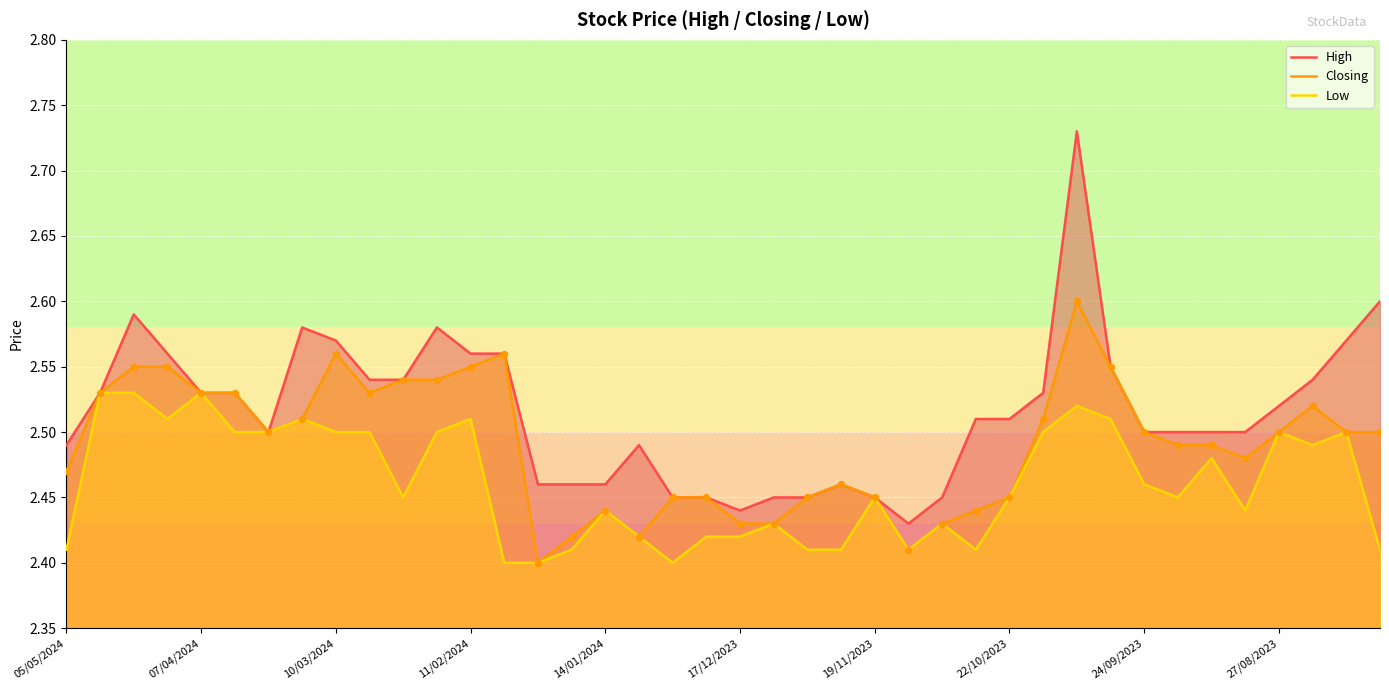

Which series has the largest Y range (max minus min)?

High